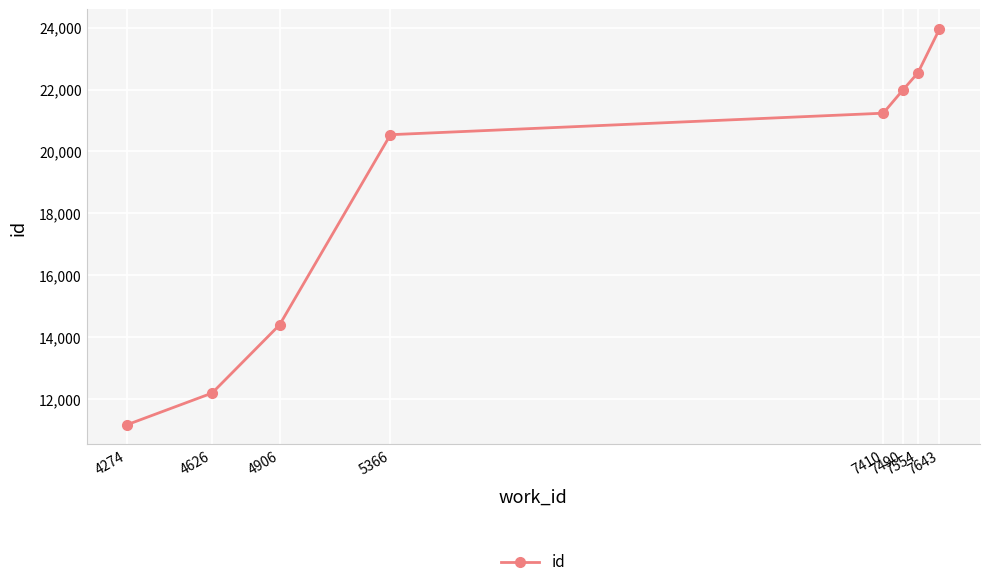

Approximately how many times larger is the value at 5366 compared to 7490?

0.9